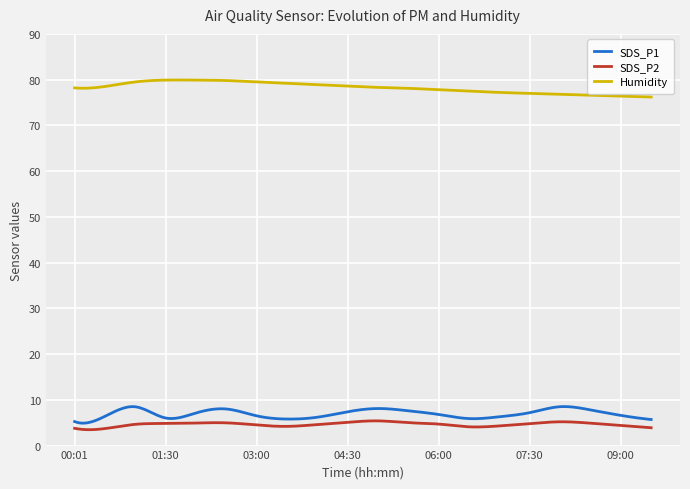

True or false: Humidity and SDS_P2 cross at least once.

False